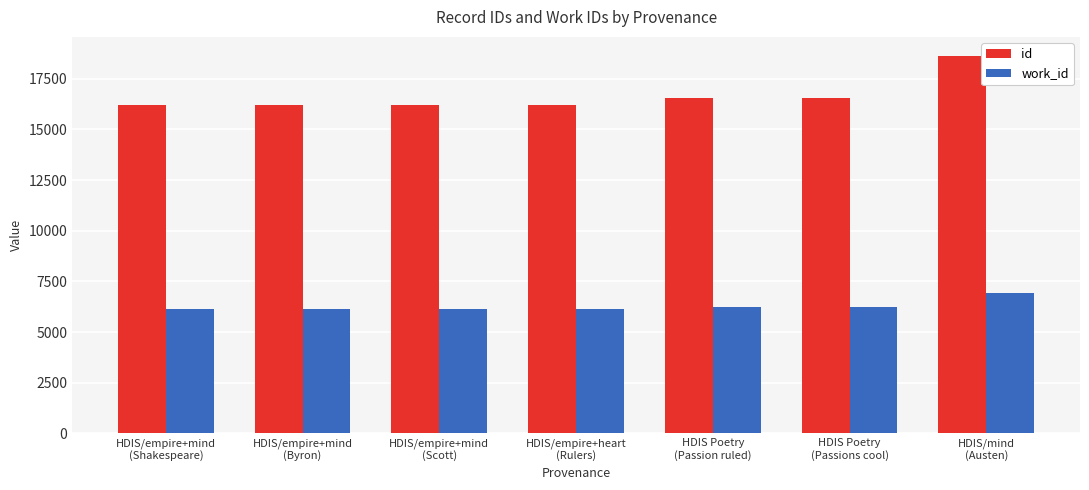

Count the number of data series in this chart.

2